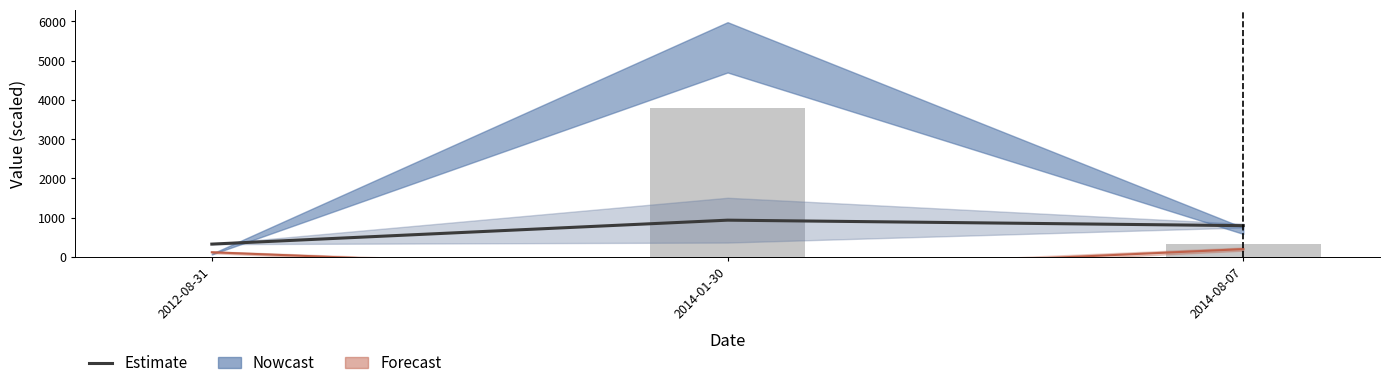

Read the value at 2012-08-31.

327.6